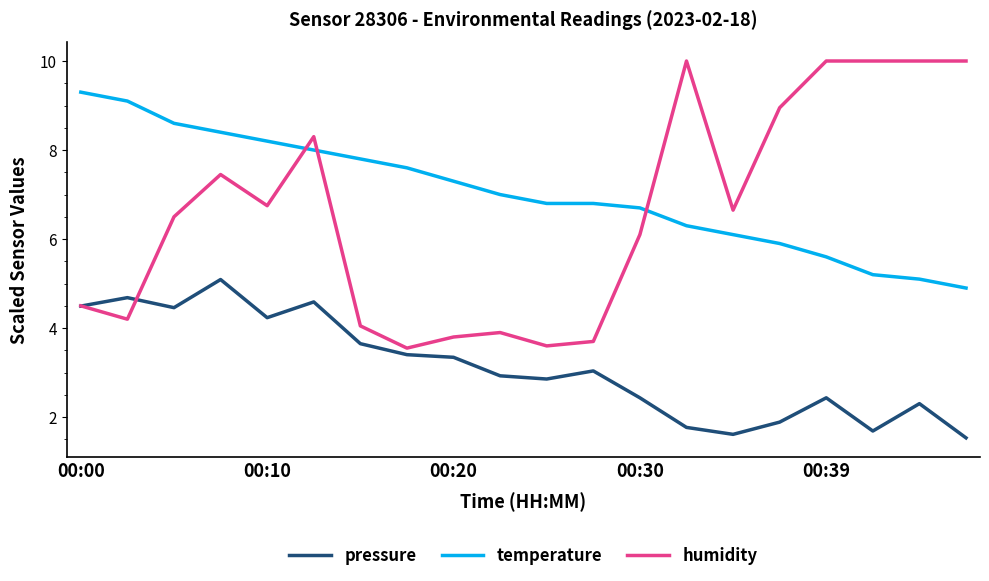

What is the highest value of the pressure series?

5.1